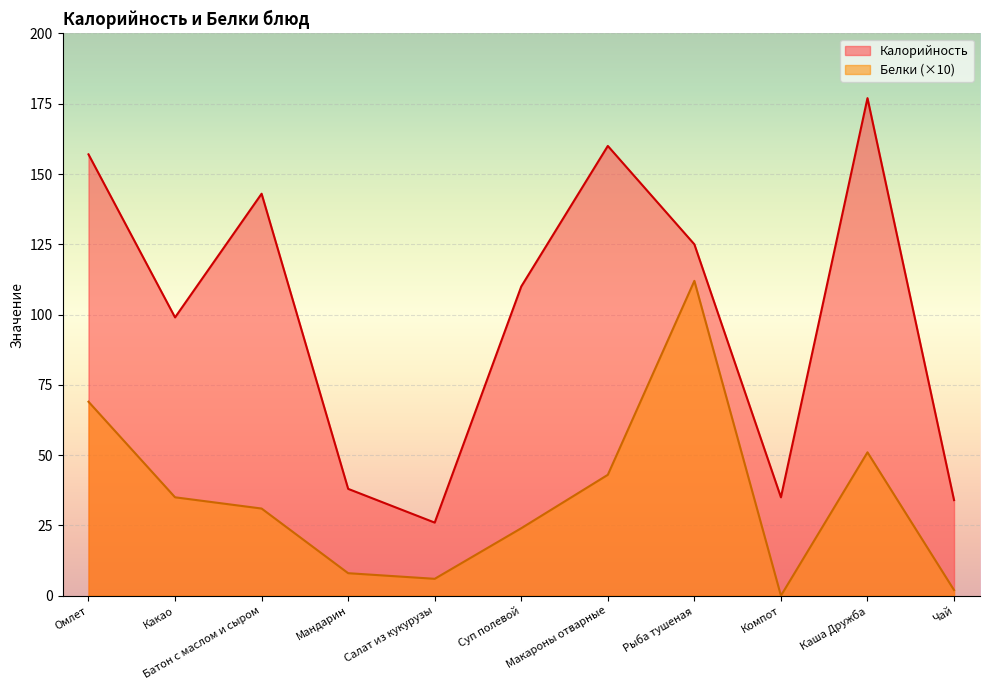

Rank the series by their average value, from lowest to highest.

Белки (×10), Калорийность